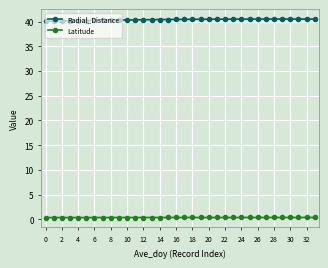

Count the number of categories in the chart.

34